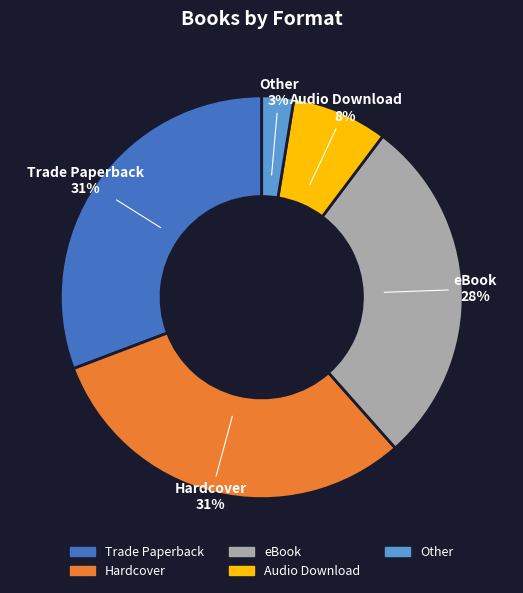

How many segments does this pie chart have?

5